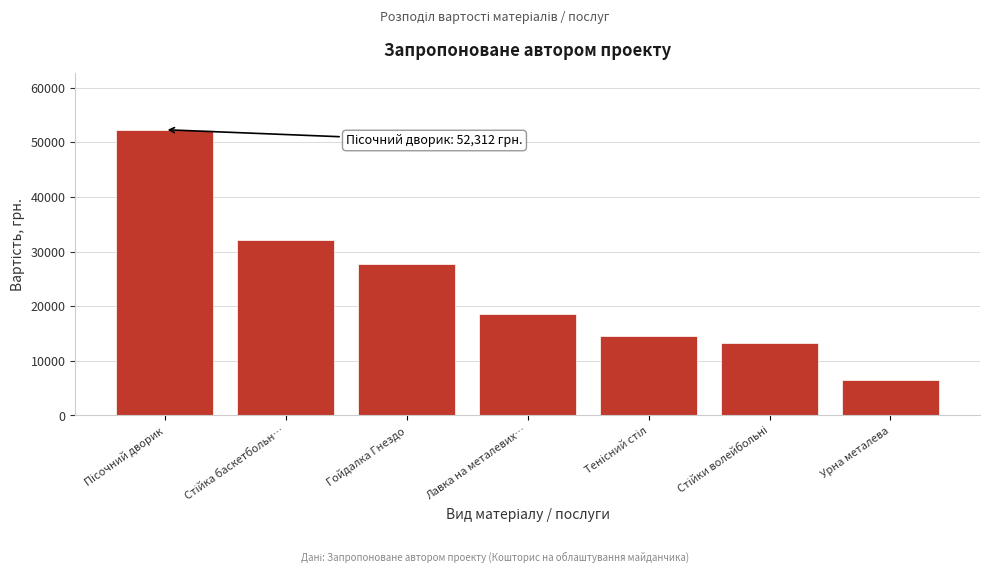

Reading left to right, what are all the values shown in this chart?

52312.5	32160.0	27750.0	18540.0	14475.0	13323.8	6525.0